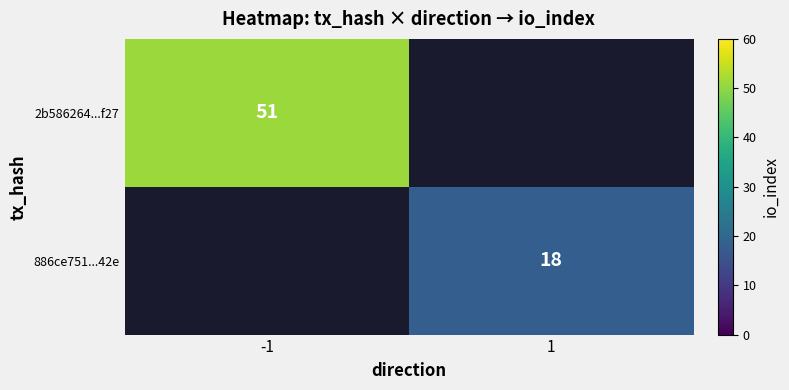

The value of 886ce751...42e at 1 is 24.8. True or false?

False